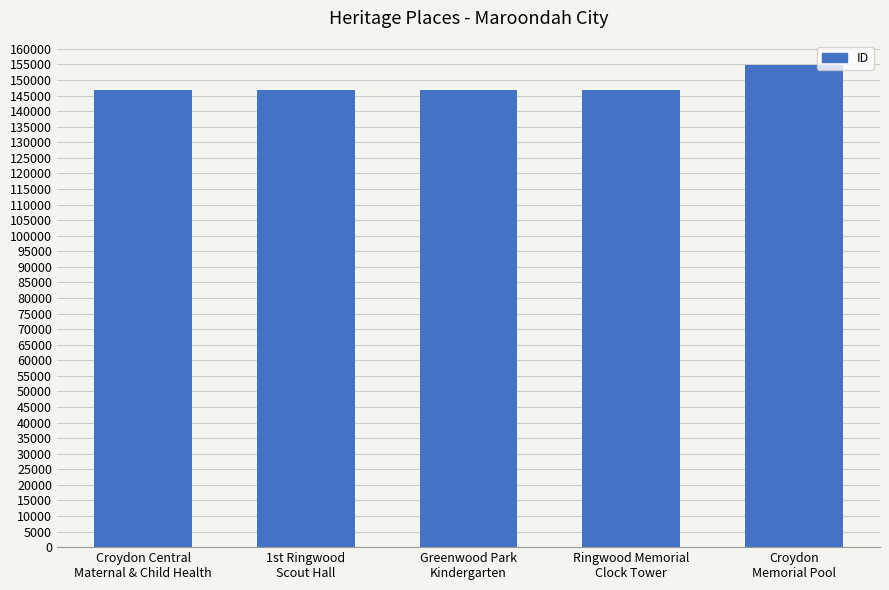

Which category has the highest value across all series?

Croydon
Memorial Pool